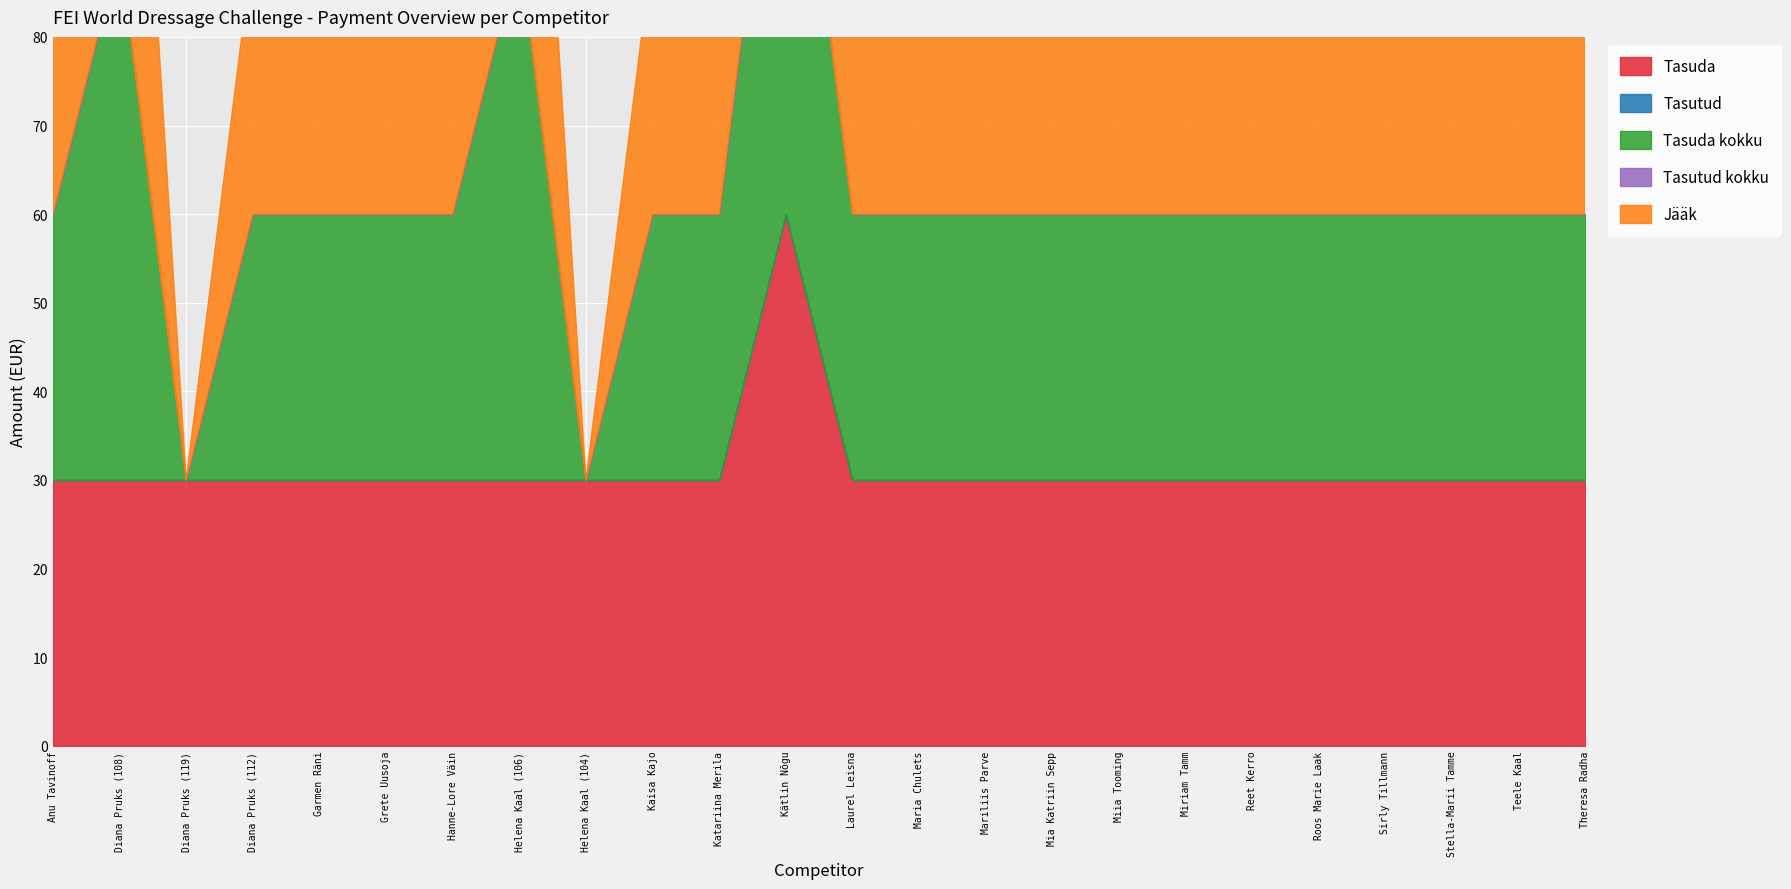

Between Grete Uusoja and Garmen Räni, which is larger?

Grete Uusoja